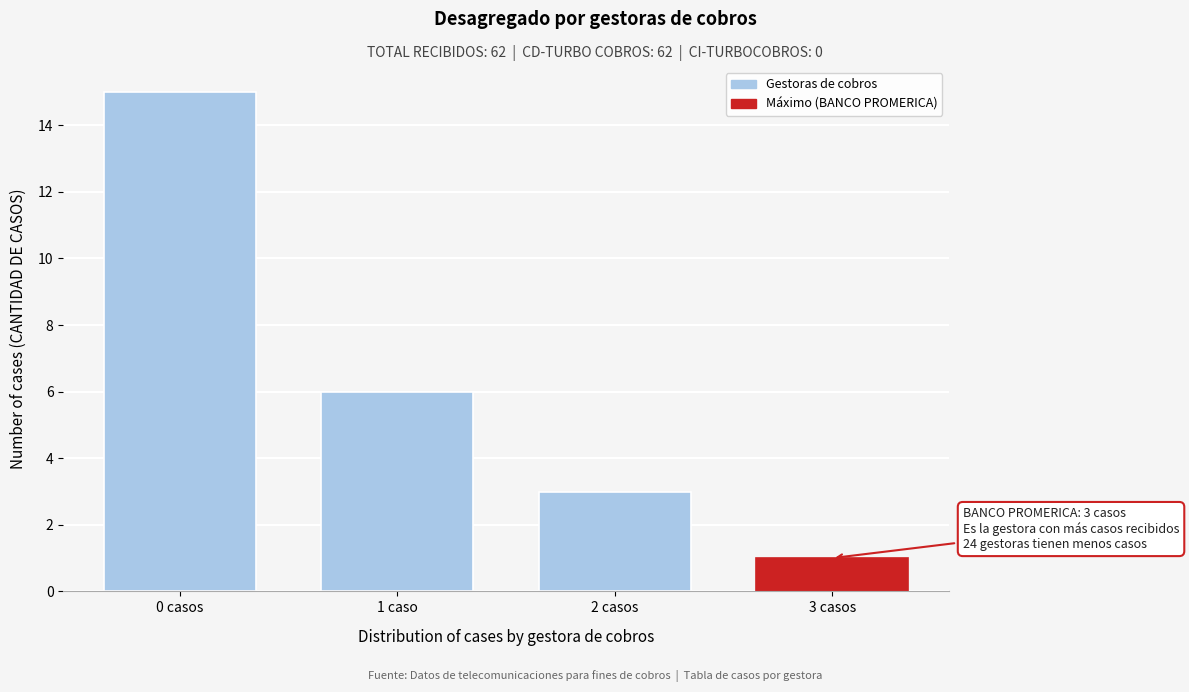

Reading right to left, extract all data points from this chart.

1	3	6	15